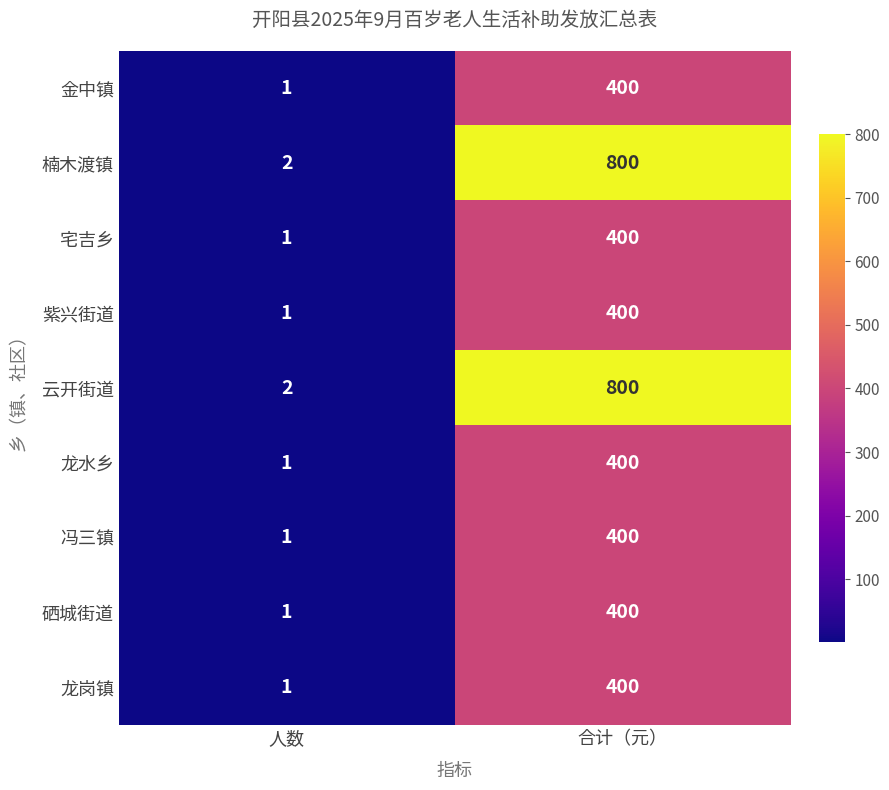

What is the maximum value shown in the chart?

800